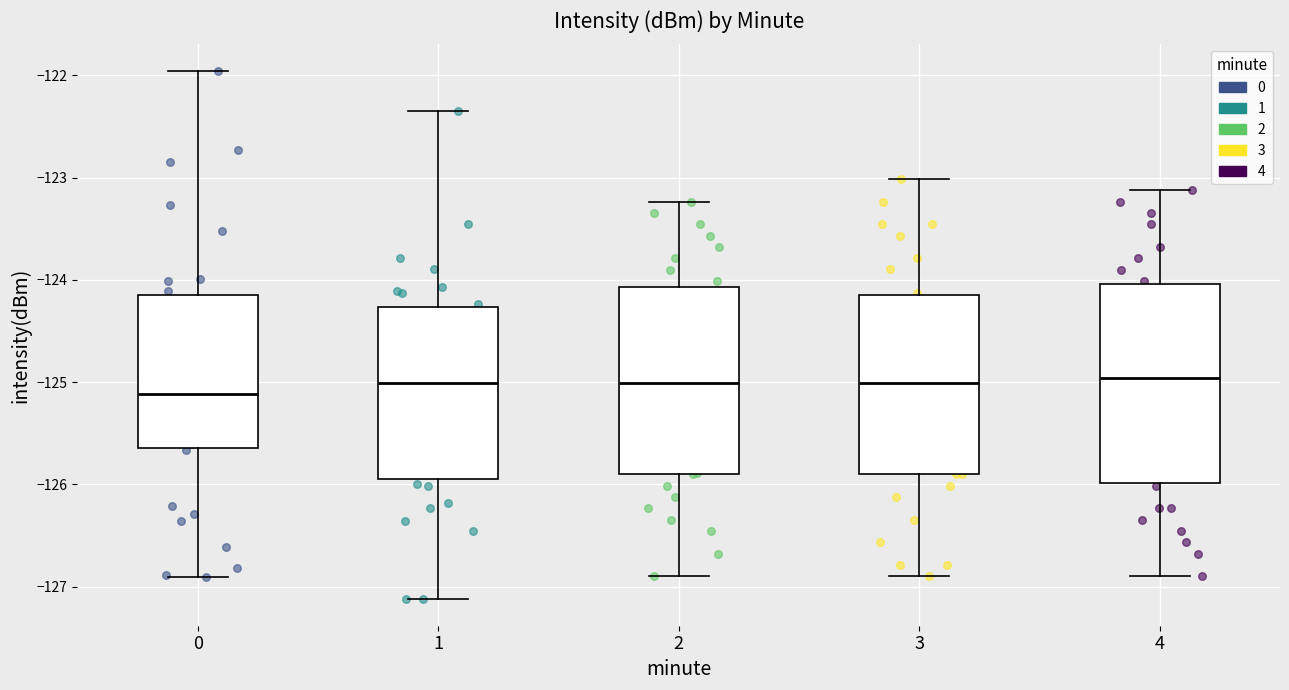

Reading left to right, read every box against the y-axis: the position of its median line, the range the box covers, and the ends of its whiskers. The values are not printed on the chart, so give them approximately, as read against the axis.

0: median -125.1, box -125.6 to -124.2, whiskers -126.9 to -122.0
1: median -125.0, box -125.9 to -124.3, whiskers -127.1 to -122.3
2: median -125.0, box -125.9 to -124.1, whiskers -126.9 to -123.2
3: median -125.0, box -125.9 to -124.2, whiskers -126.9 to -123.0
4: median -125.0, box -126.0 to -124.0, whiskers -126.9 to -123.1